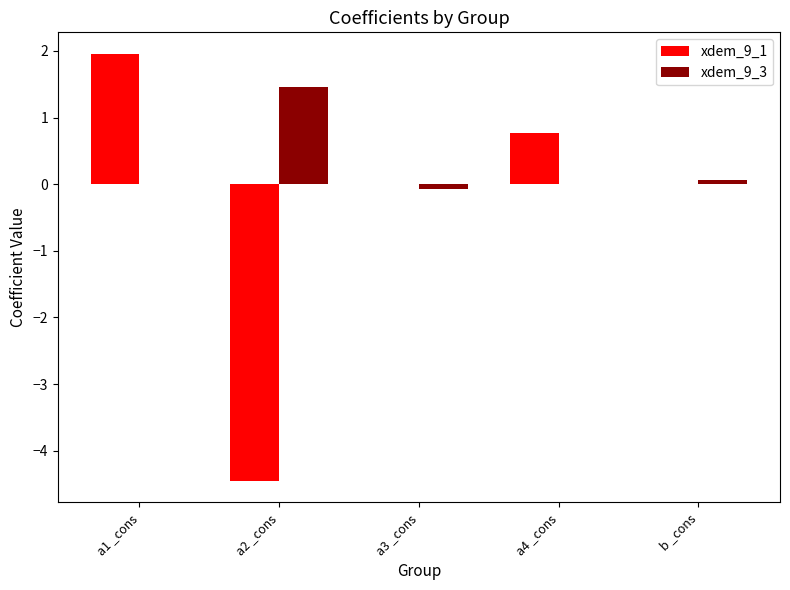

Between a4 _cons and b _cons, which series saw the biggest shift?

xdem_9_1